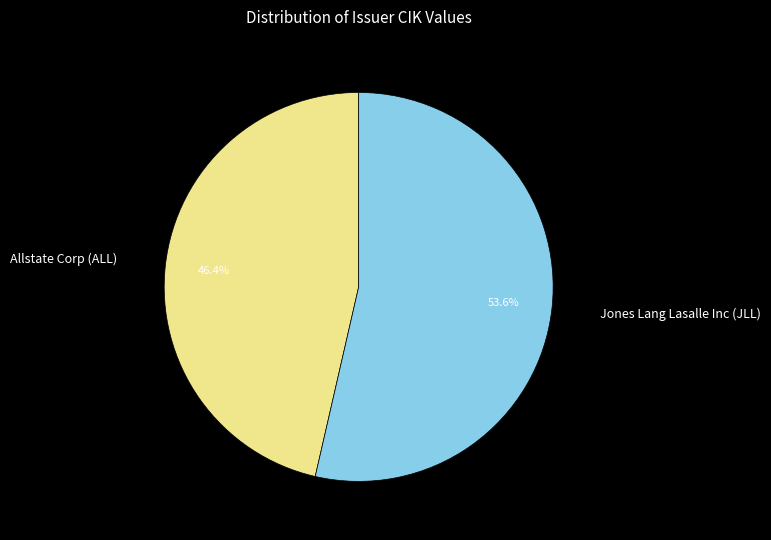

Which slice is the smallest?

Allstate Corp (ALL)